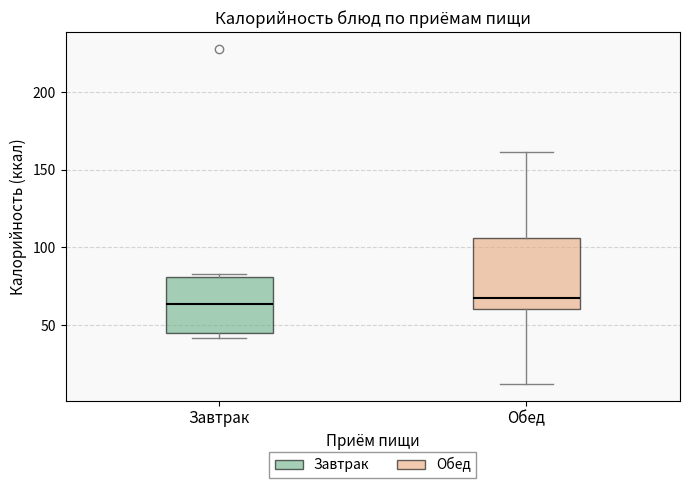

Reading left to right, read every box against the y-axis: the position of its median line, the range the box covers, and the ends of its whiskers. The values are not printed on the chart, so give them approximately, as read against the axis.

Завтрак: median 65, box 45 to 80, whiskers 40 to 85
Обед: median 65, box 60 to 105, whiskers 10 to 160